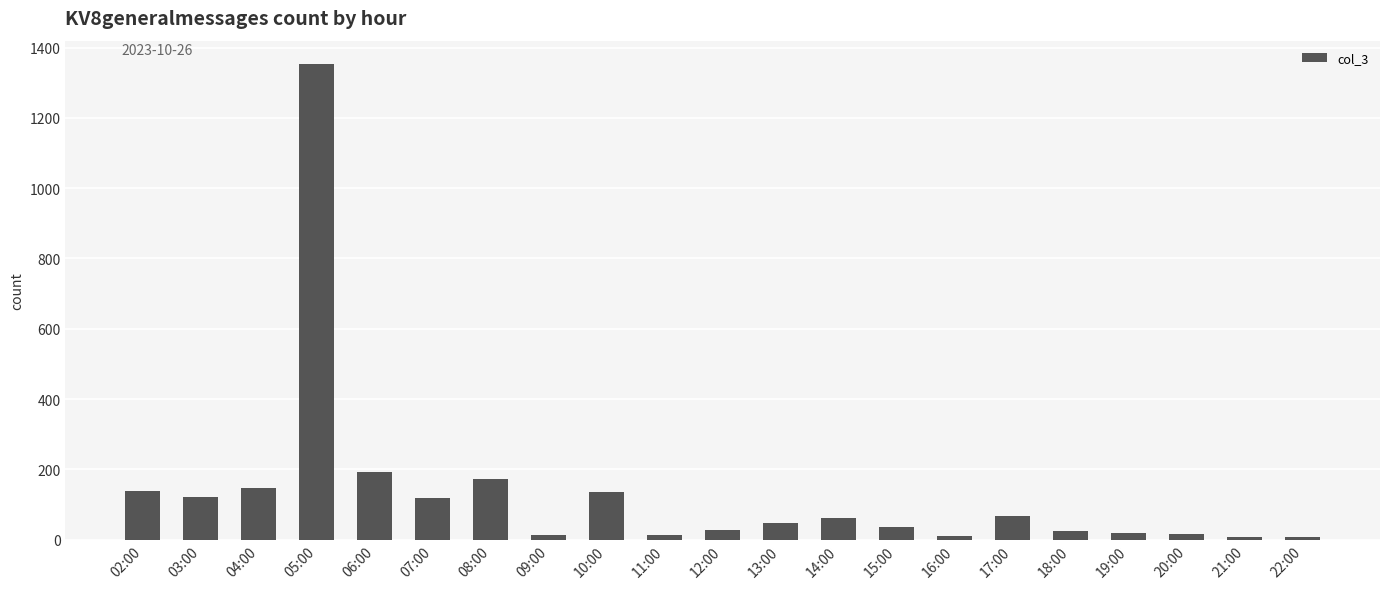

What is the difference between the values at 06:00 and 12:00?

163